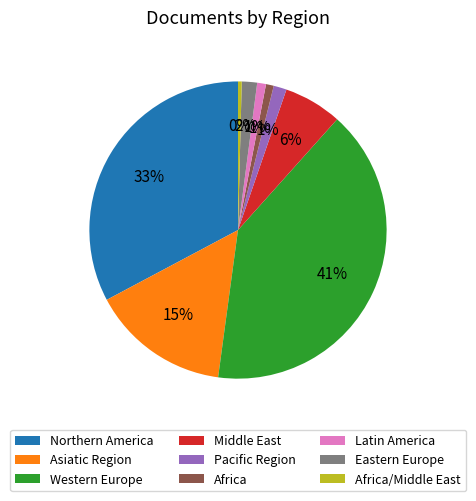

The Asiatic Region slice represents 15% of the pie. True or false?

True